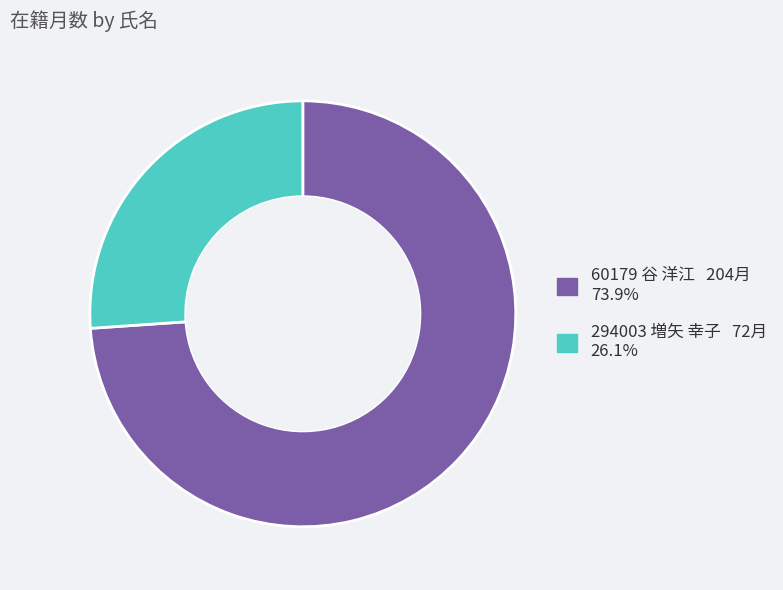

How many segments does this pie chart have?

2